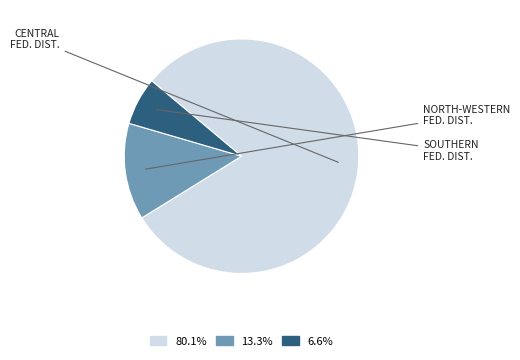

Rank the categories by value from highest to lowest.

CENTRAL FEDERAL DISTRICT, NORTH-WESTERN FEDERAL DISTRICT, SOUTHERN FEDERAL DISTRICT